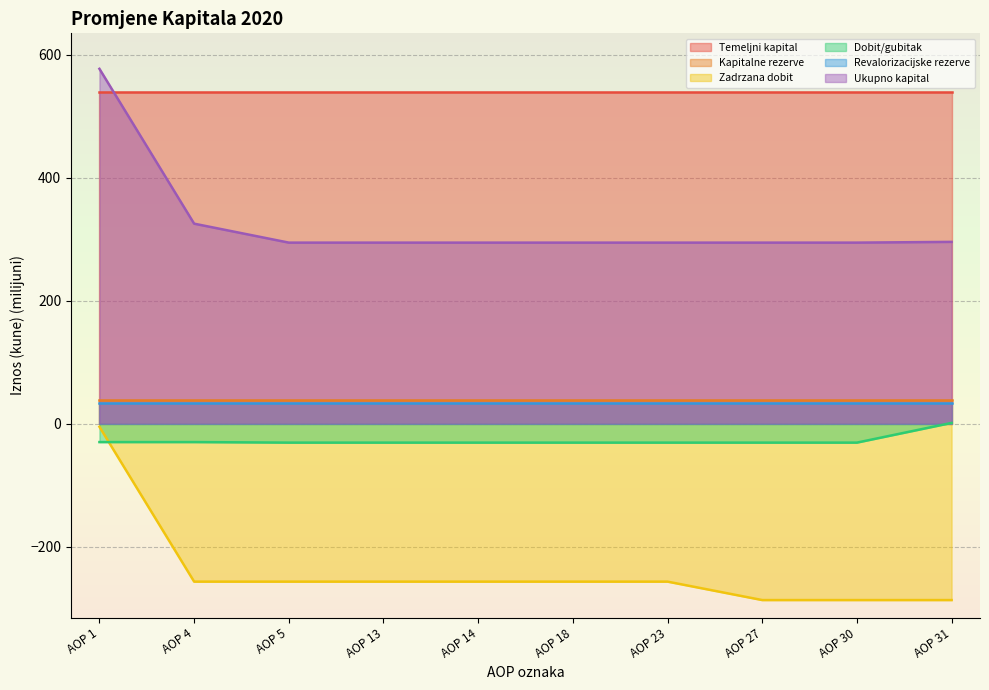

True or false: Ukupno kapital and Dobit/gubitak intersect in this chart.

False